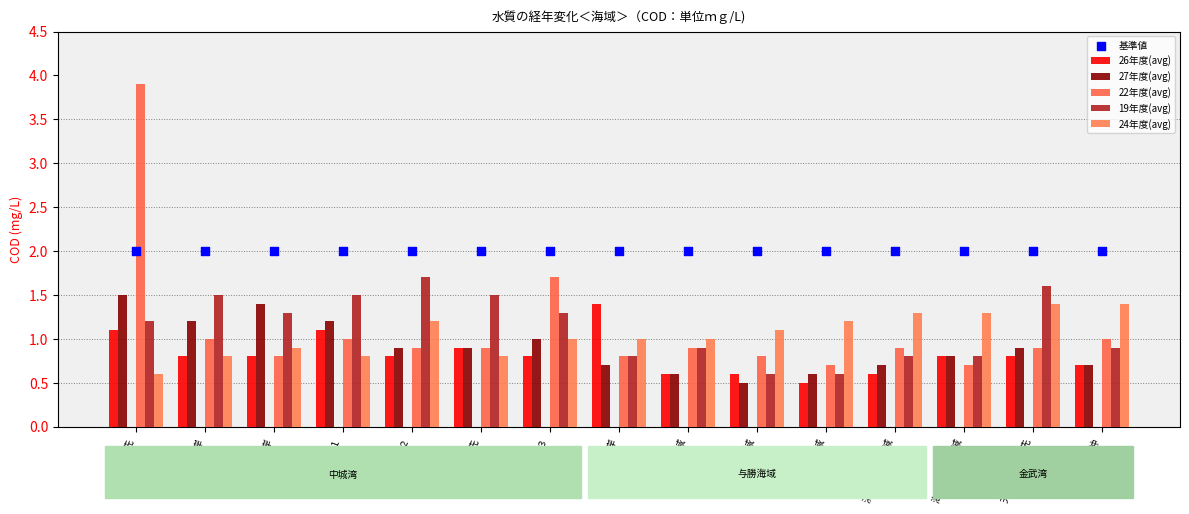

At how many categories does at least one series exceed 3?

1